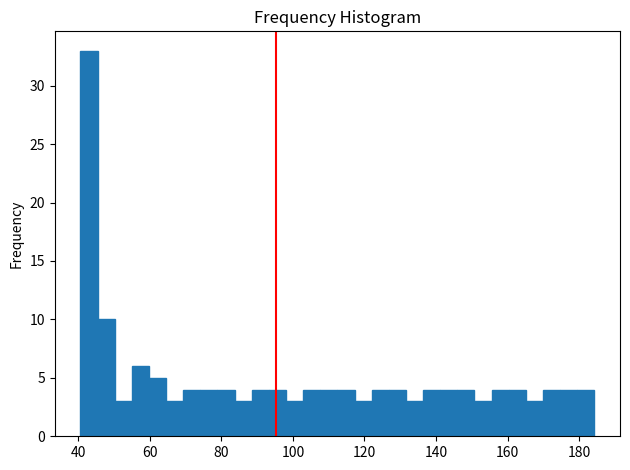

Around what value on the x-axis is the tallest bar? Give the approximate position of its centre, as read against the axis.

42